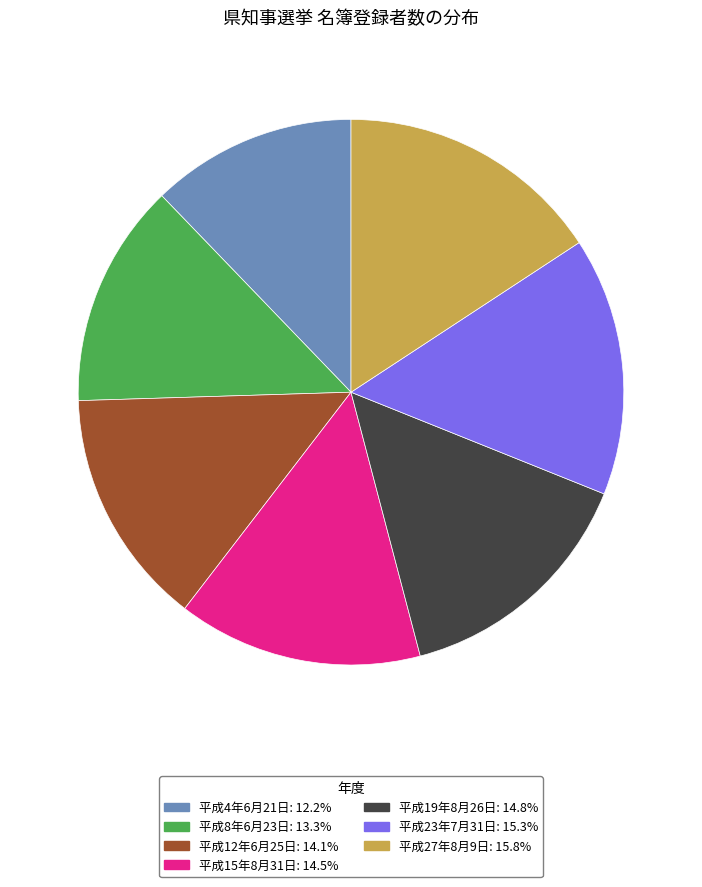

What is the ratio of the value at 平成19年8月26日 to the value at 平成8年6月23日?

1.1